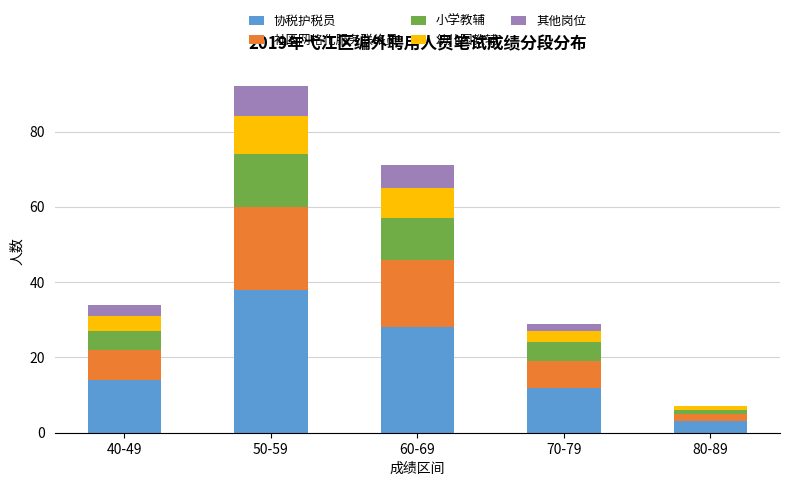

What is the highest value of the 协税护税员 series?

38